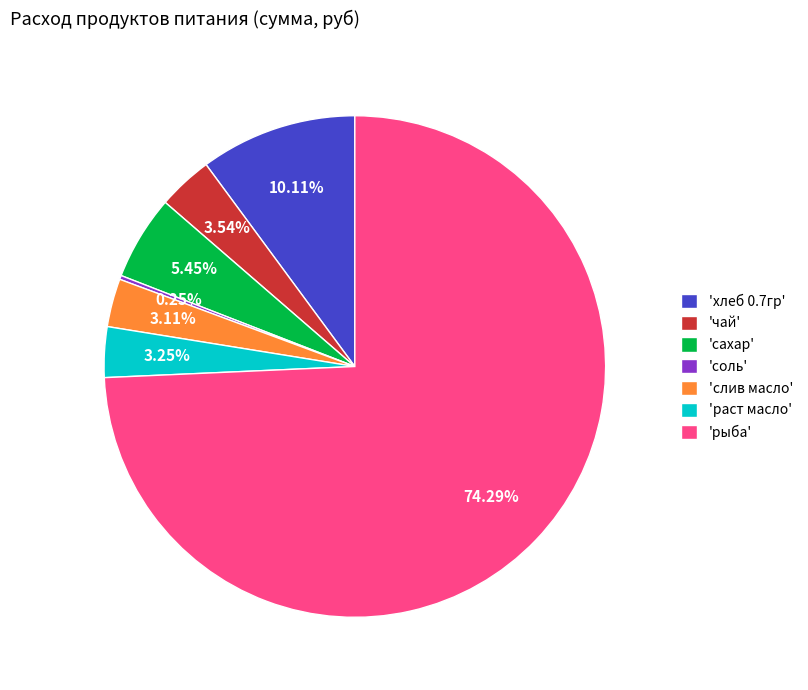

What is the largest slice in the pie chart?

'рыба'